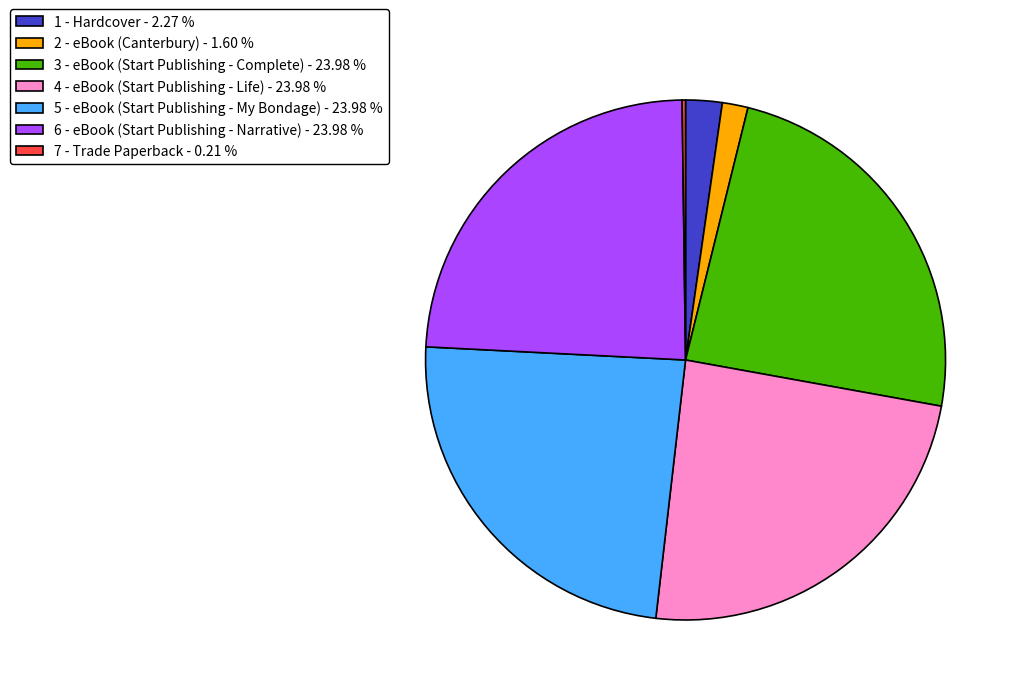

Does any single category account for the majority?

No